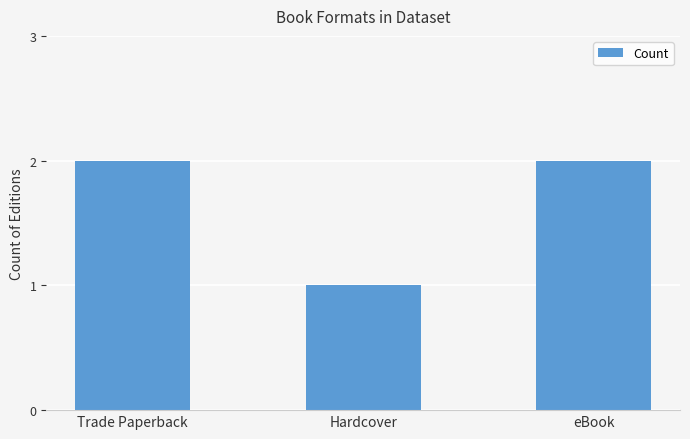

Reading left to right, transcribe all the data shown in this chart.

2	1	2